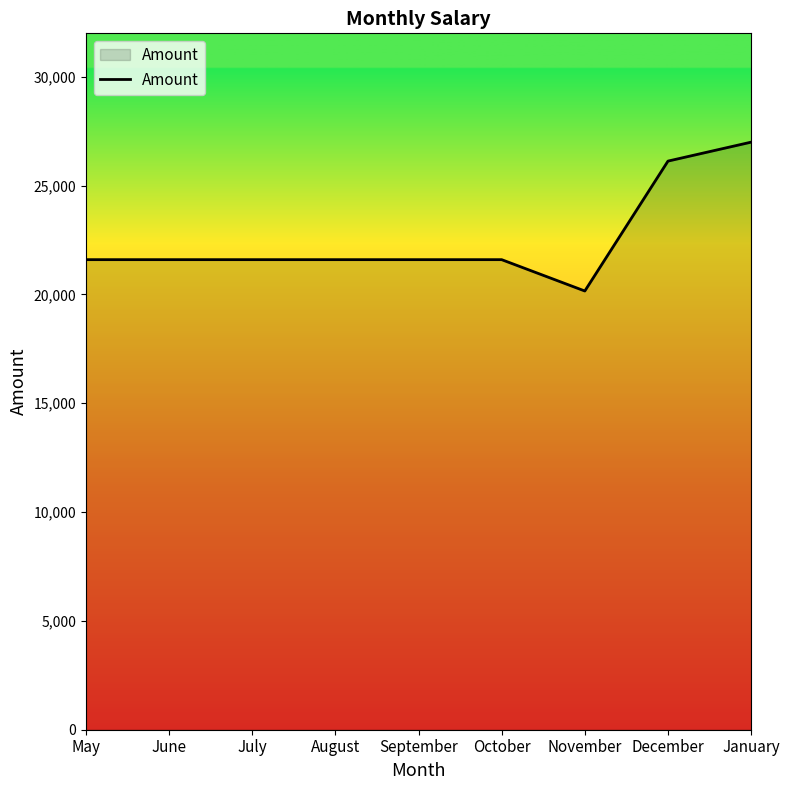

Reading left to right, list all the values displayed in this chart.

21600	21600	21600	21600	21600	21600	20160	26129	27000